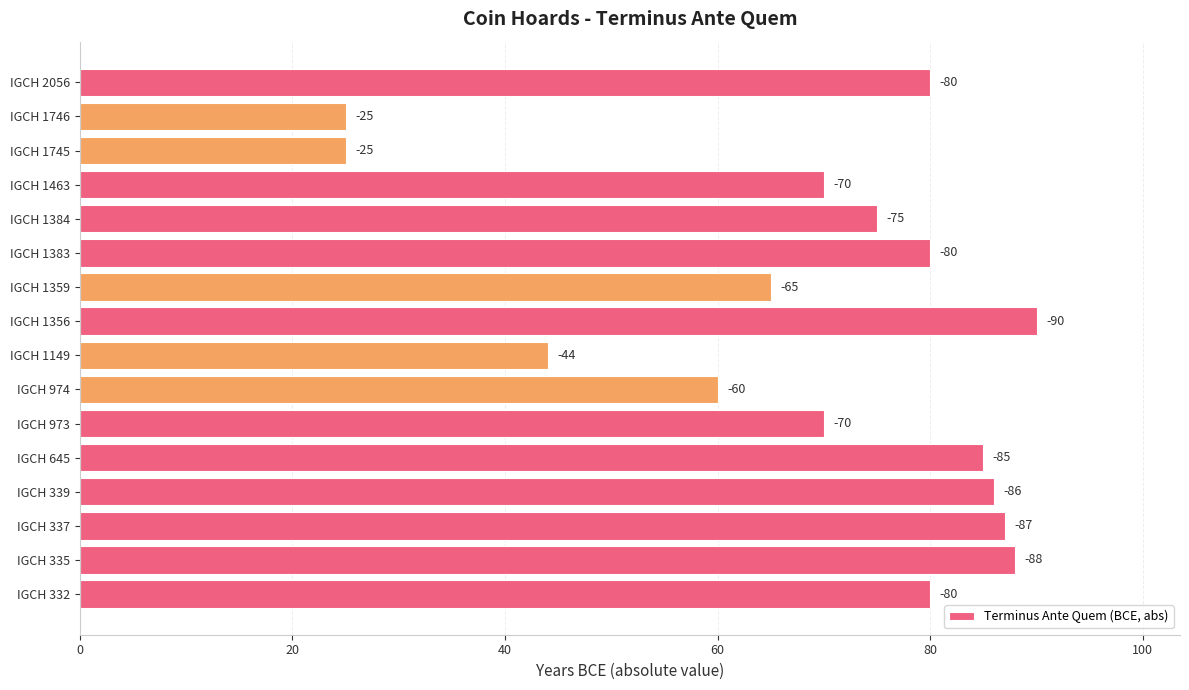

Are the bars horizontal?

Yes